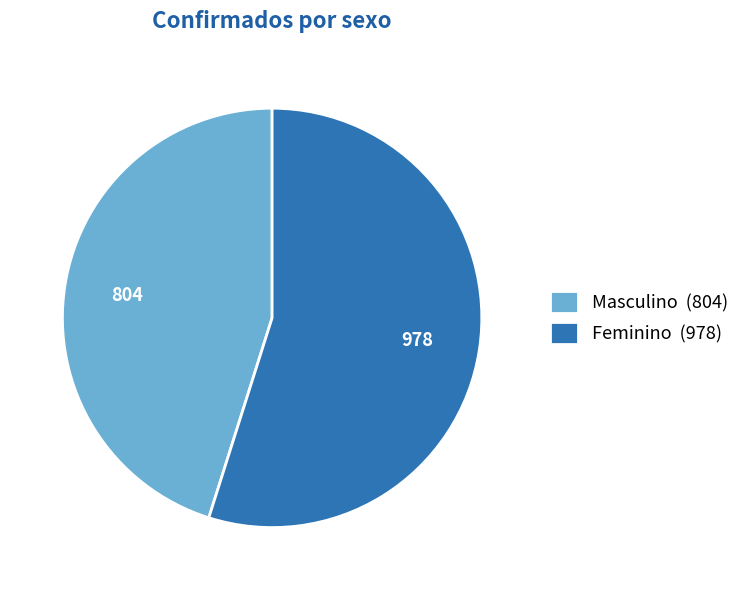

Combined, do Feminino (978) and Masculino (804) account for over 50%?

Yes